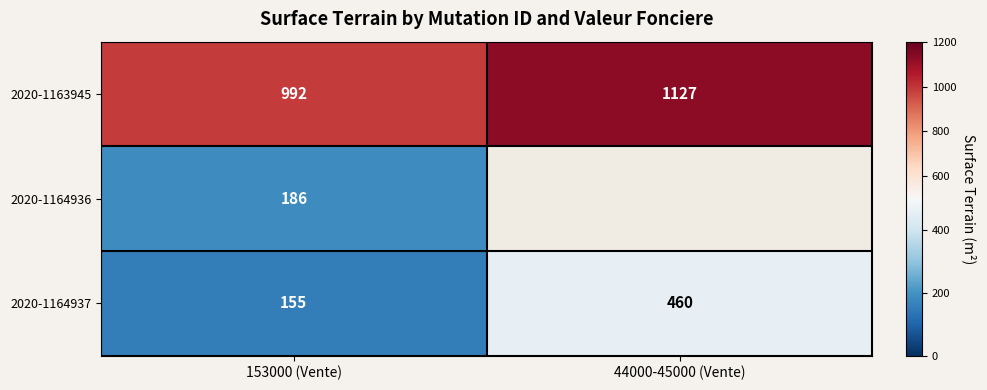

Is it true that 2020-1164937 equals 155 at 153000 (Vente)?

True